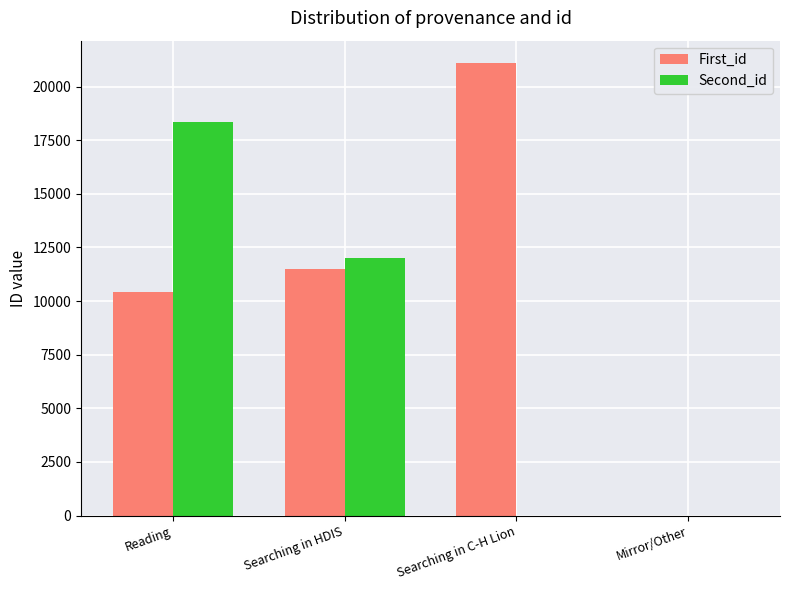

What is the average value of the Second_id series?

7581